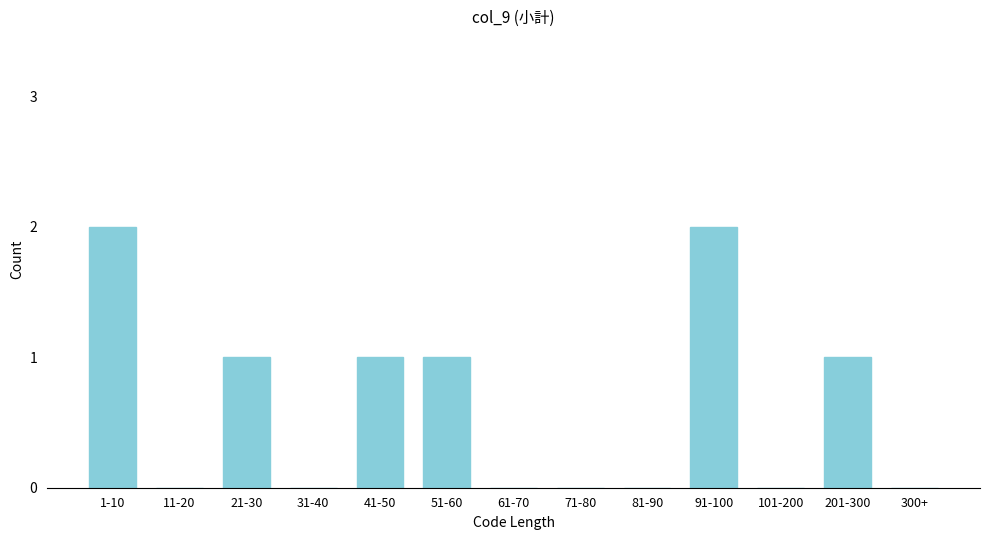

Reading left to right, list all the values displayed in this chart.

1-10=2	11-20=0	21-30=1	31-40=0	41-50=1	51-60=1	61-70=0	71-80=0	81-90=0	91-100=2	101-200=0	201-300=1	300+=0